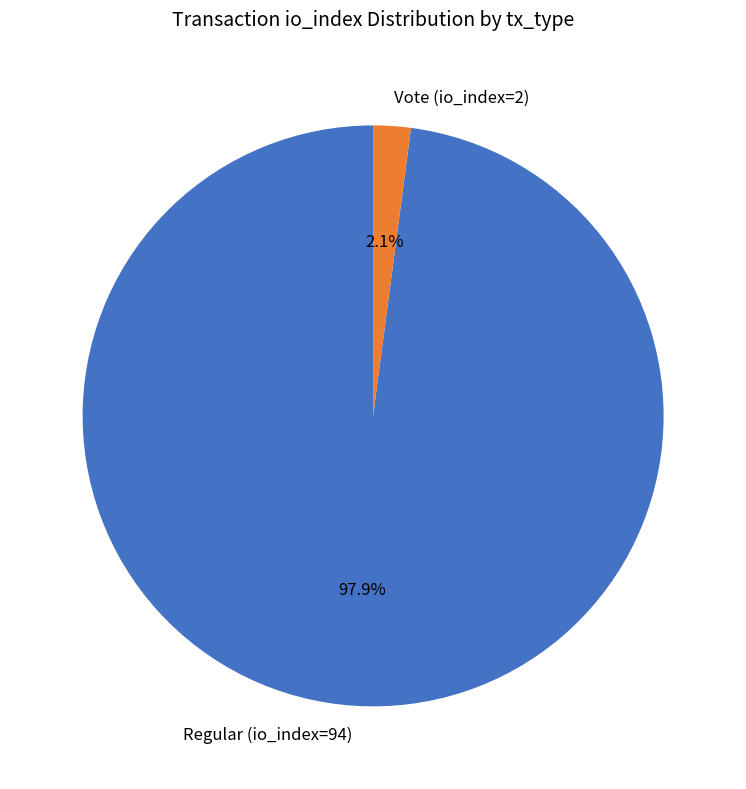

What is the smallest slice in the pie chart?

Vote (io_index=2)